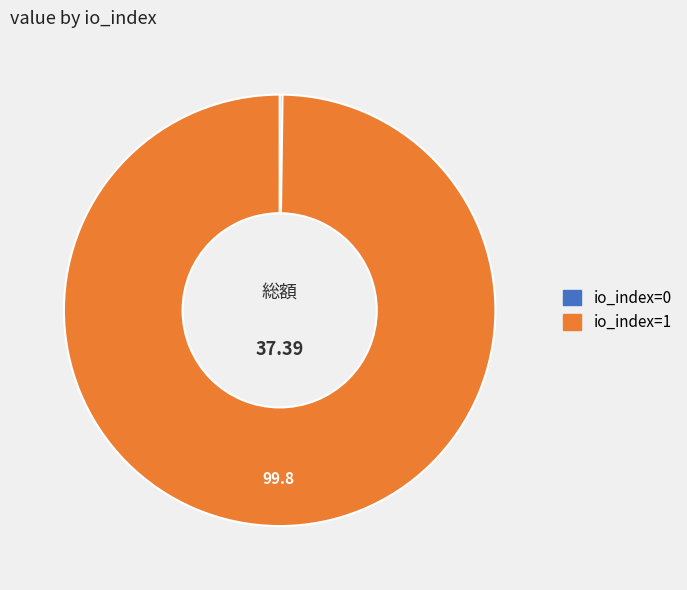

Is there any slice that represents more than half of the pie?

Yes